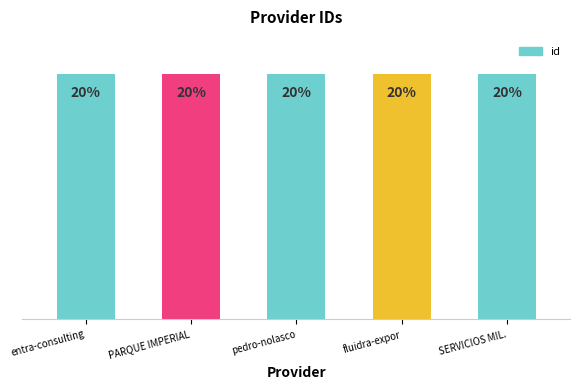

Are the bars horizontal?

No